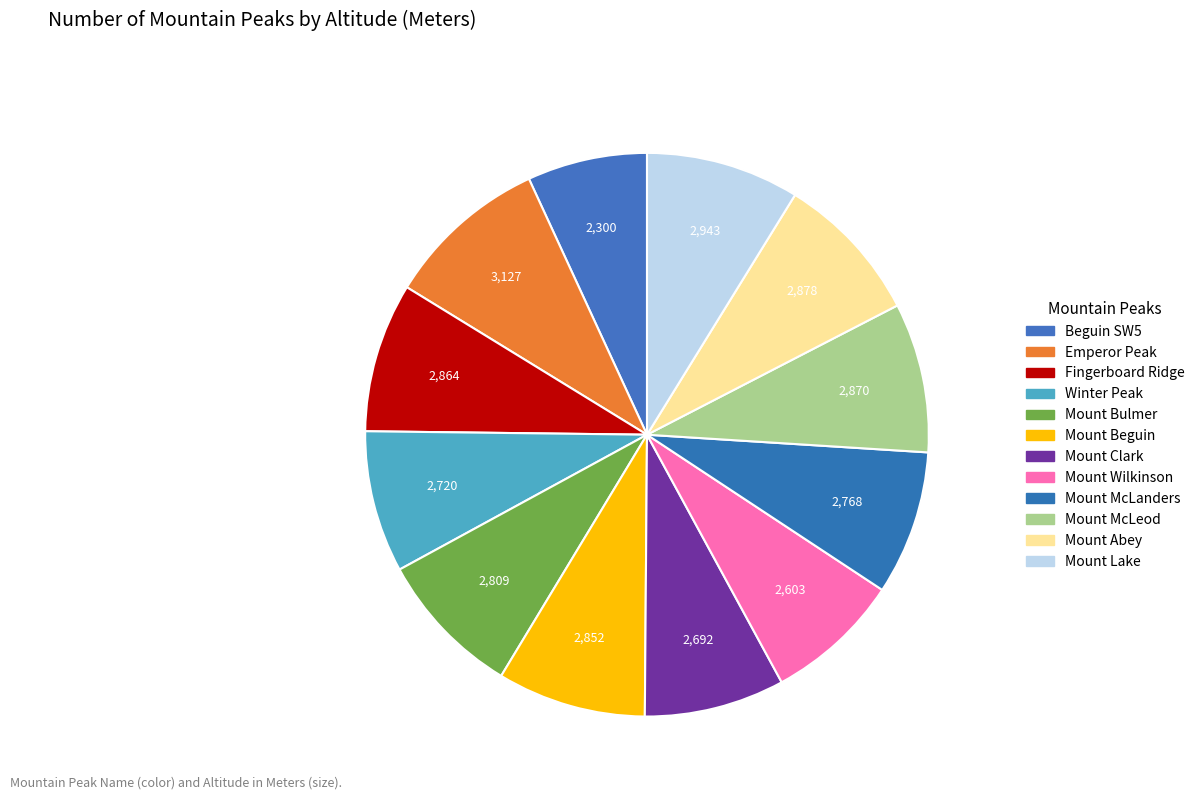

Which category has the smallest portion of the pie?

Beguin SW5